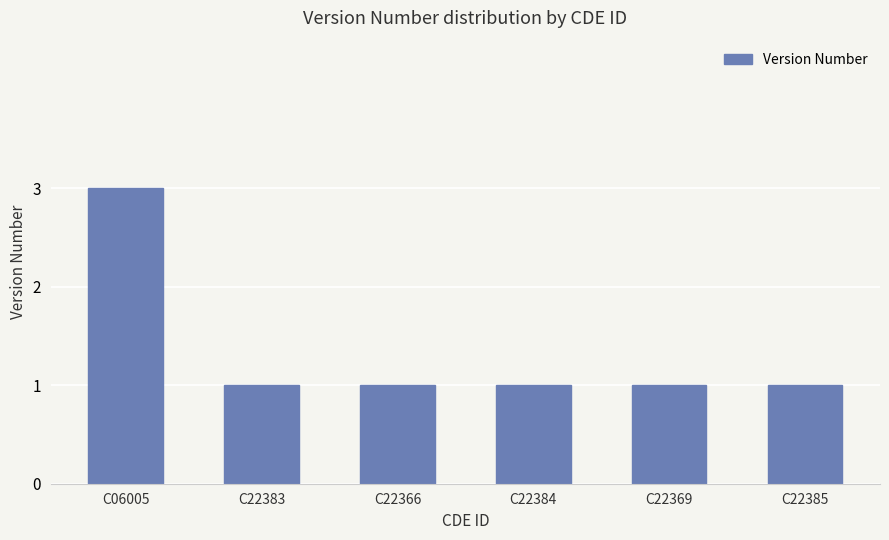

The value at C22385 is 1. True or false?

True